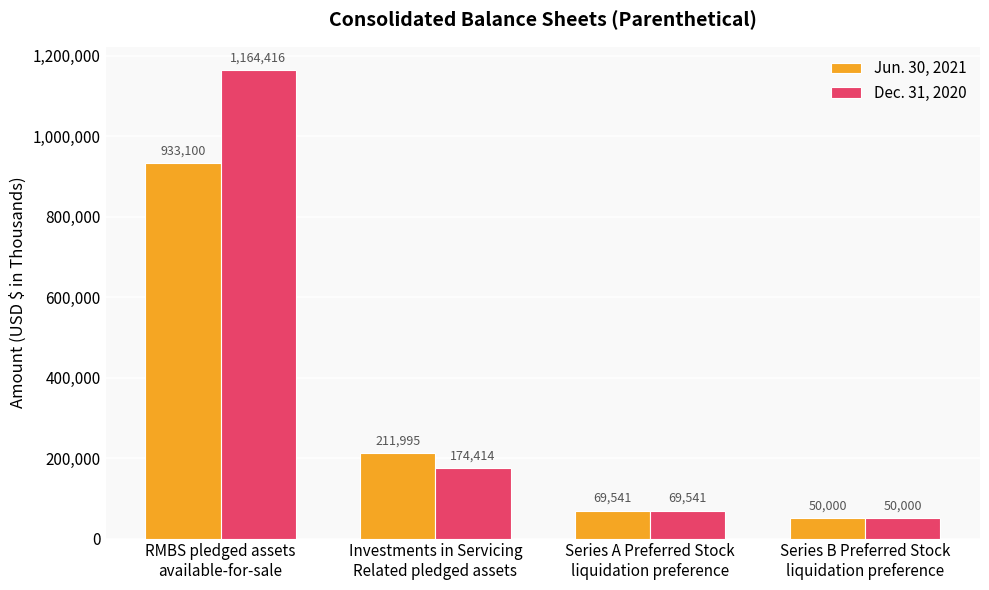

Which series has the largest total across all categories?

Dec. 31, 2020